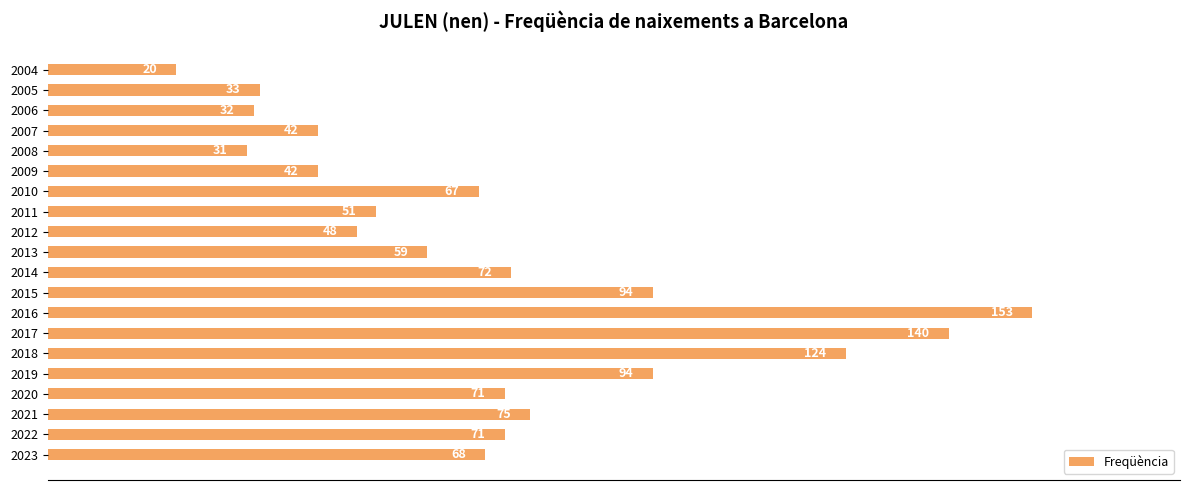

What is the smallest value displayed?

20